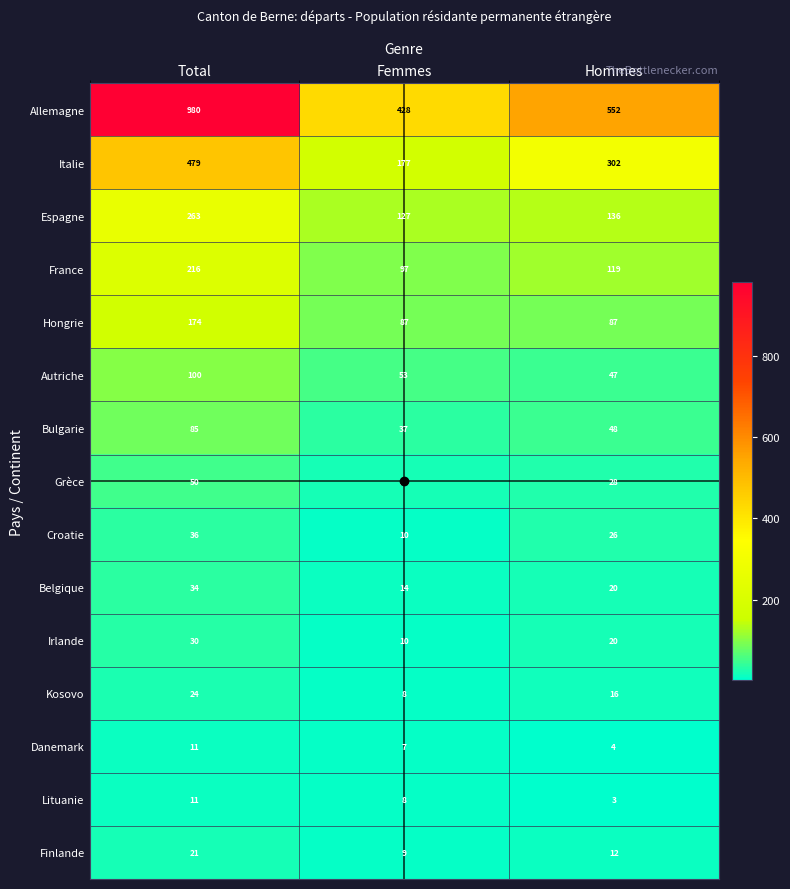

Where does the Espagne series first go above 136?

Total